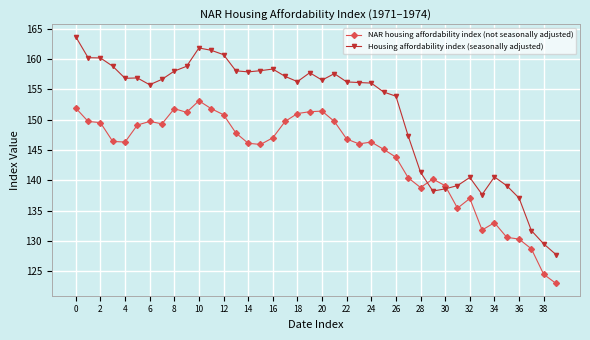

Which series has the widest spread of values?

Housing affordability index (seasonally adjusted)